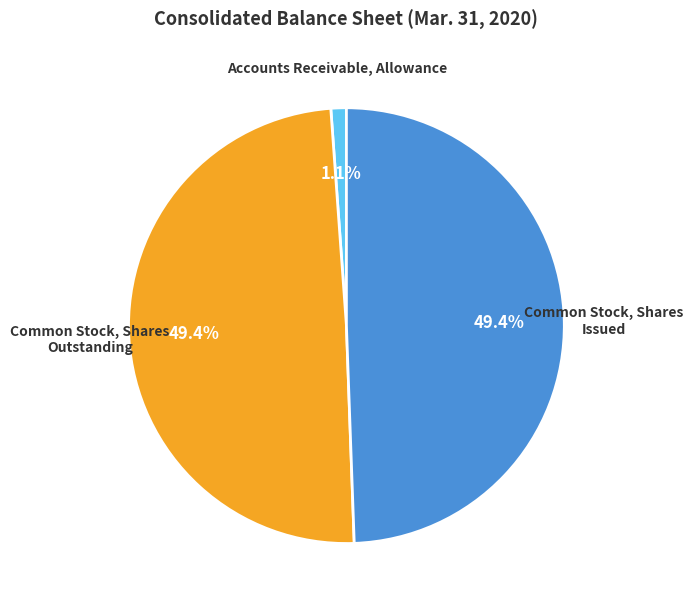

Is there any slice that represents more than half of the pie?

No